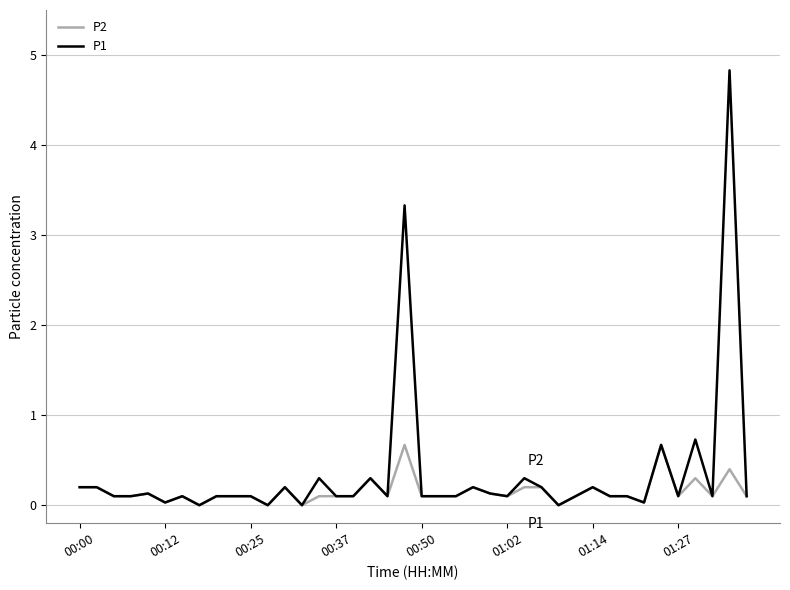

List the series in order of their peak value, lowest first.

P2, P1